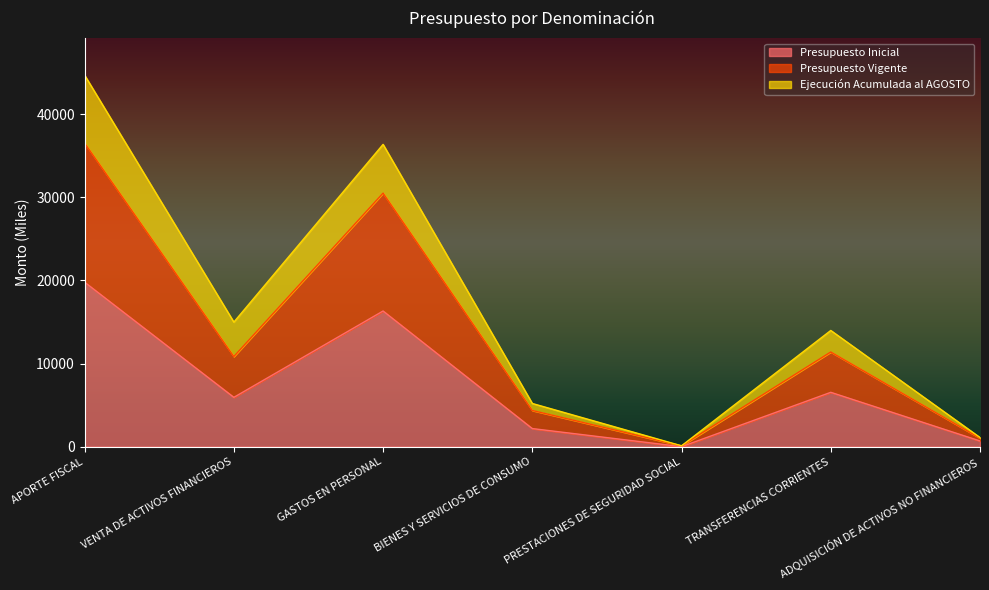

How many data points in Presupuesto Inicial are less than 5933?

3